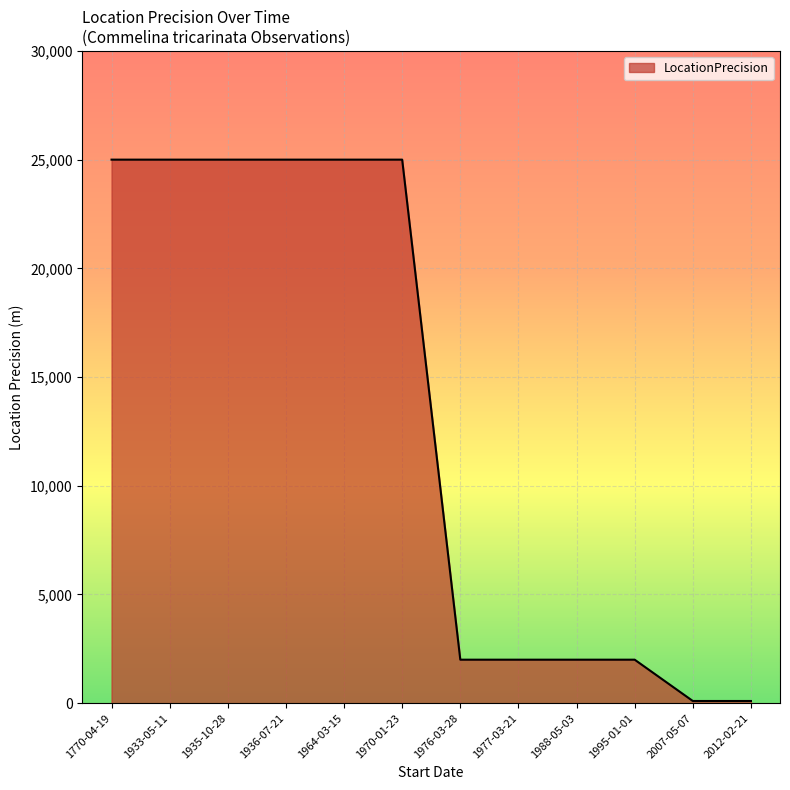

What is the difference between the maximum and minimum values?

24900